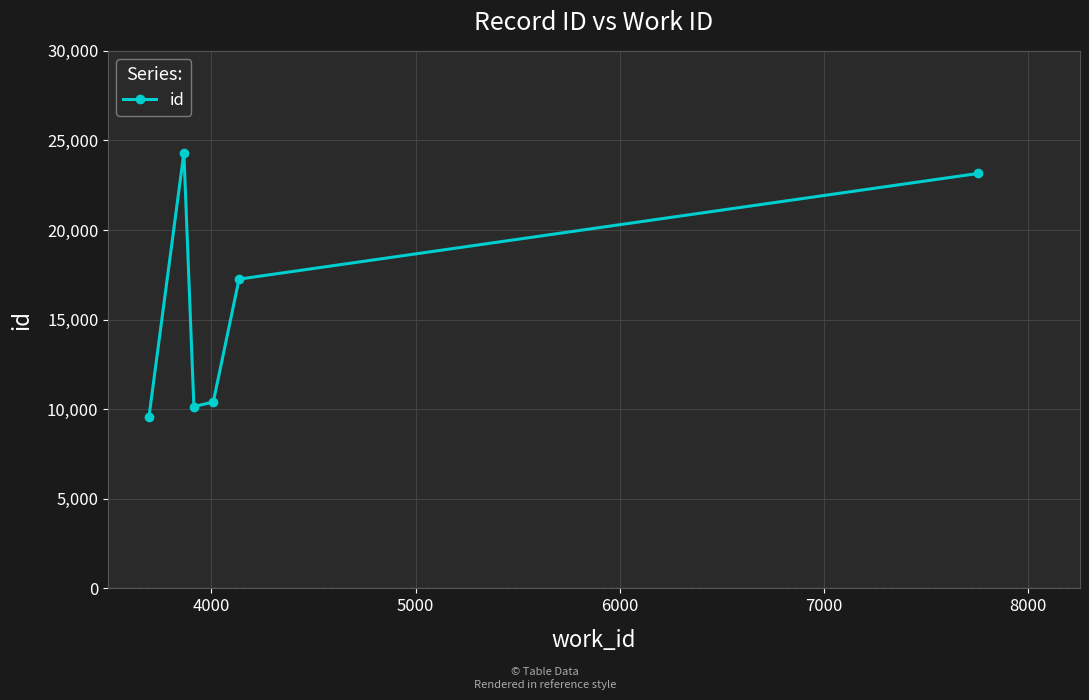

How many points are higher than both their immediate neighbors (excluding endpoints)?

1